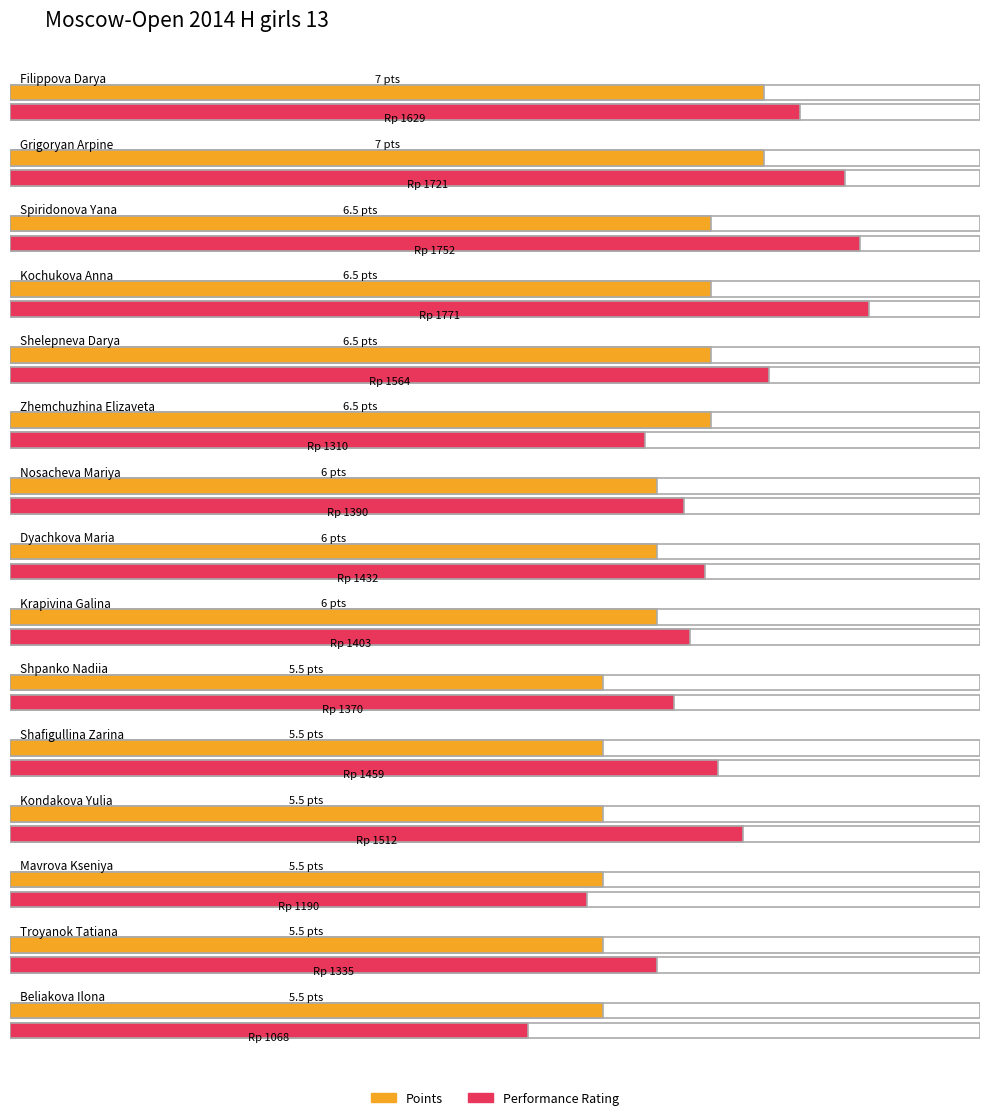

Is the value of Rating at Spiridonova Yana greater than the value of Points at Nosacheva Mariya?

Yes